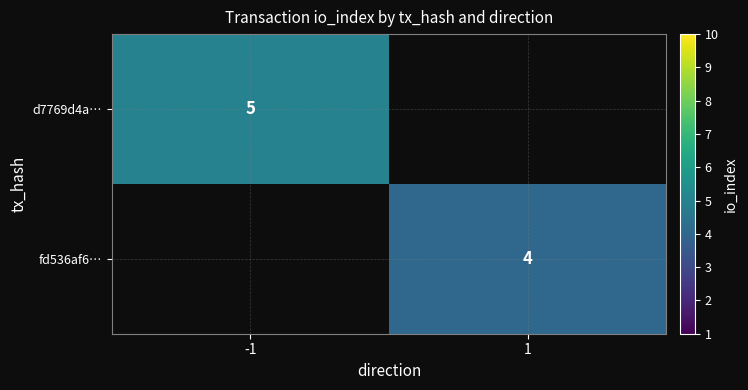

The value of d7769d4a… at -1 is 8. True or false?

False